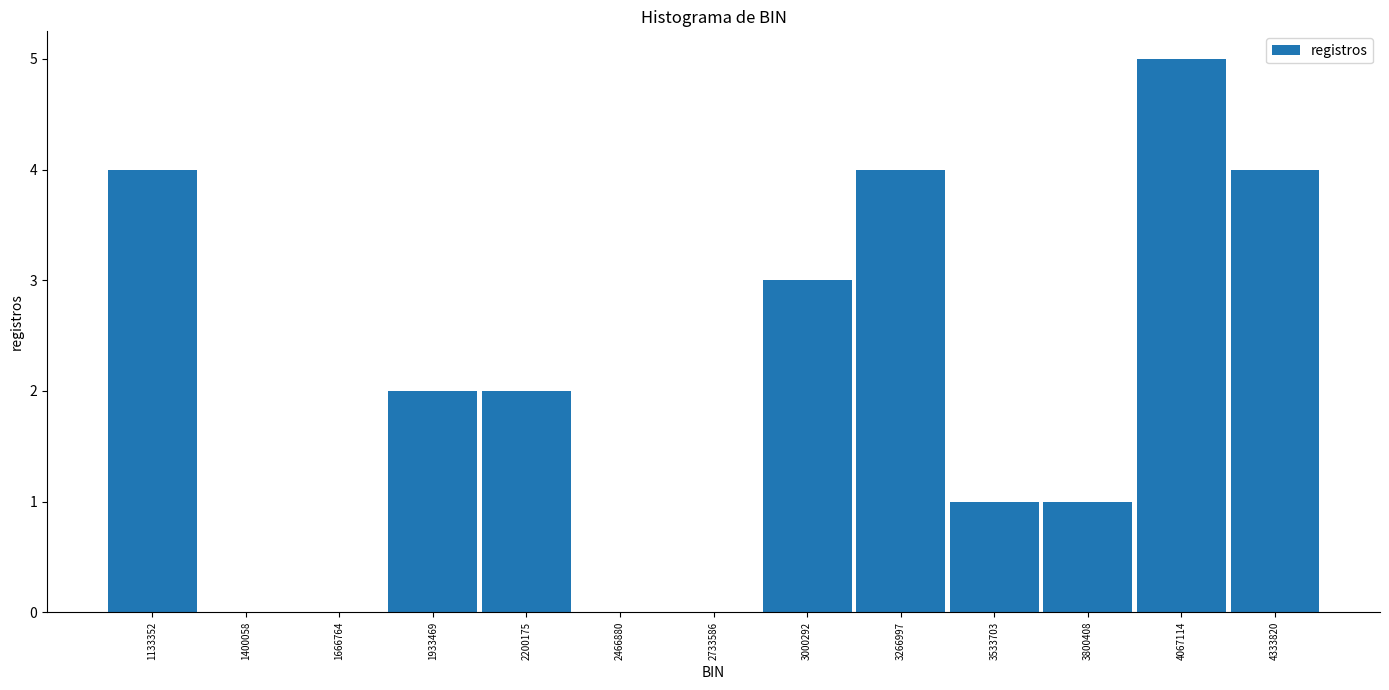

How tall is the bar that spans 1800000 to 2050000 on the x-axis? Neither the bar edges nor the heights are printed on the chart, so give them approximately, as read against the axes.

2